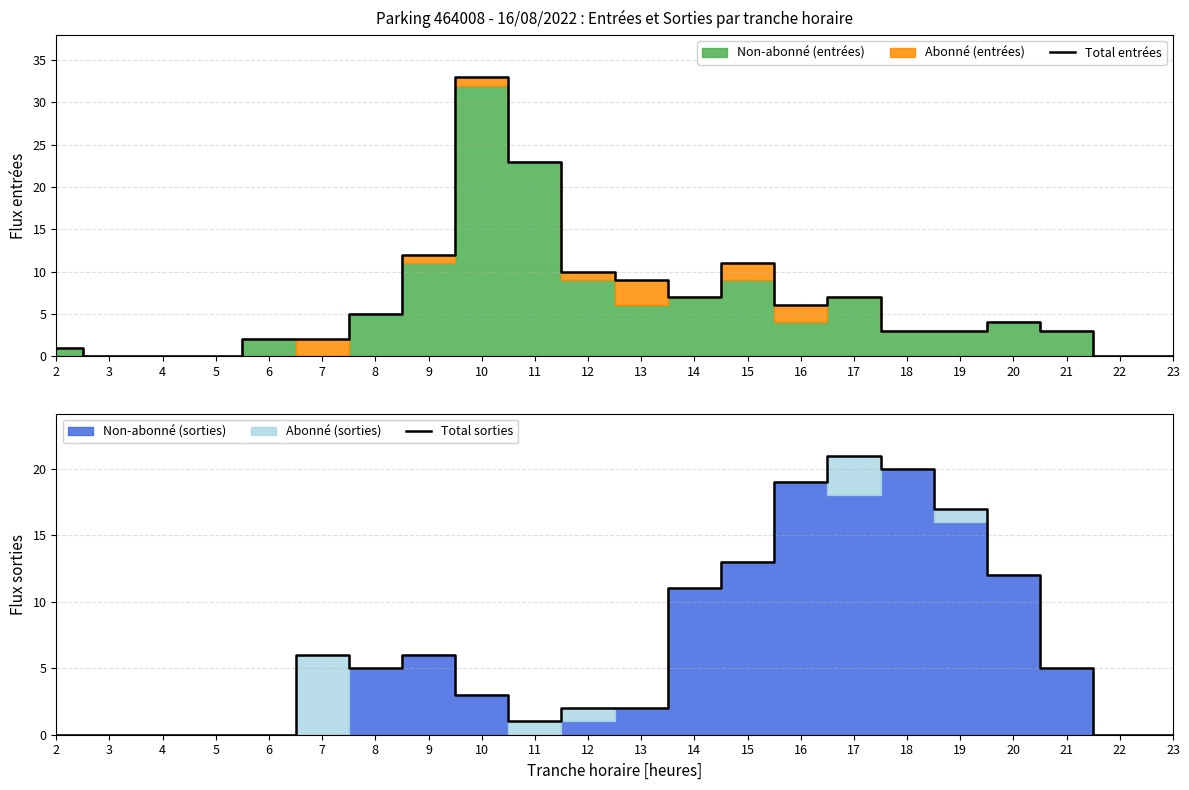

At which label is Total sorties closest to 10?

14